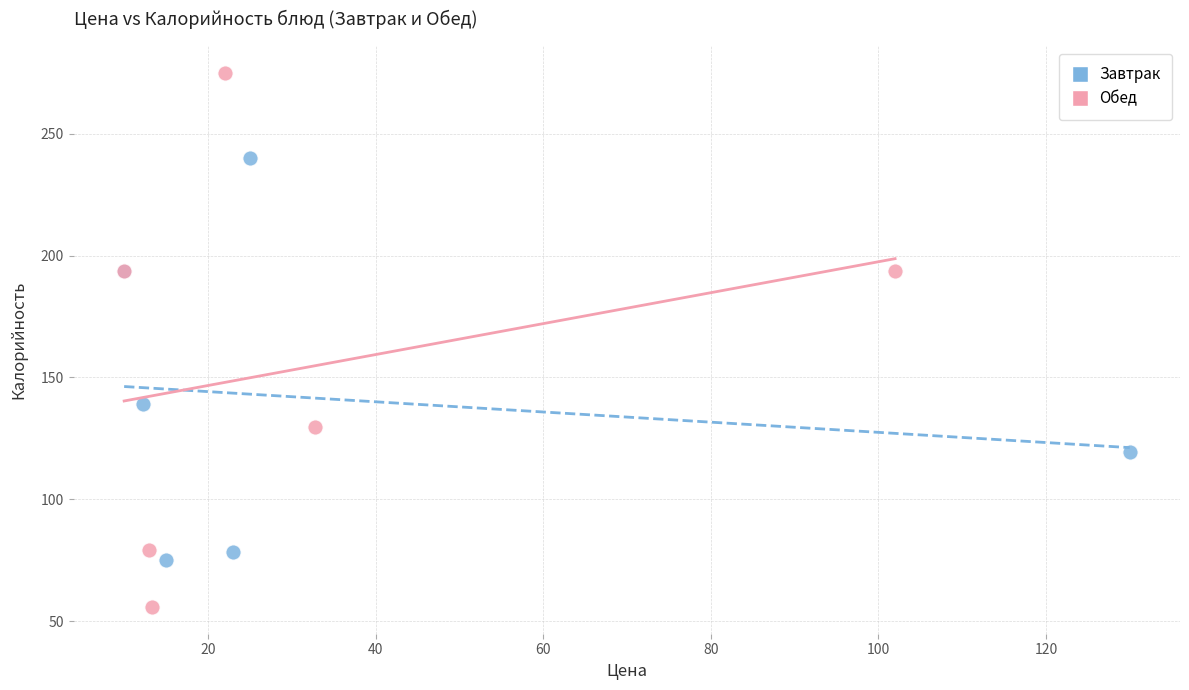

Which series reaches the minimum Y coordinate?

Обед